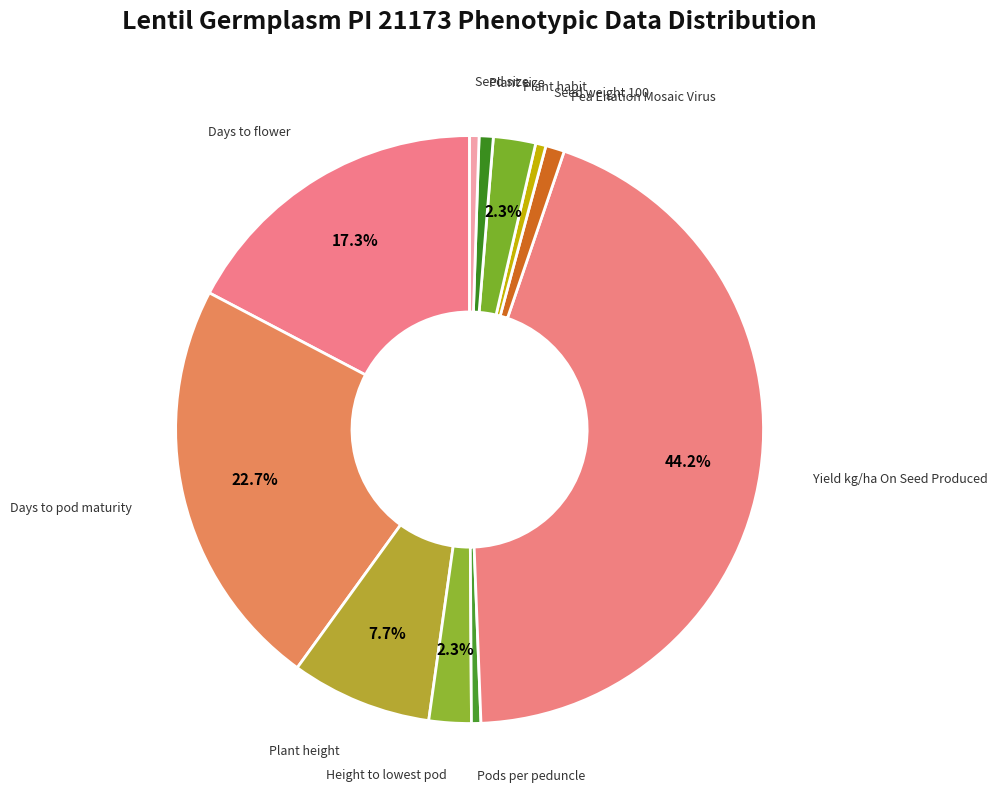

How many segments does this pie chart have?

11